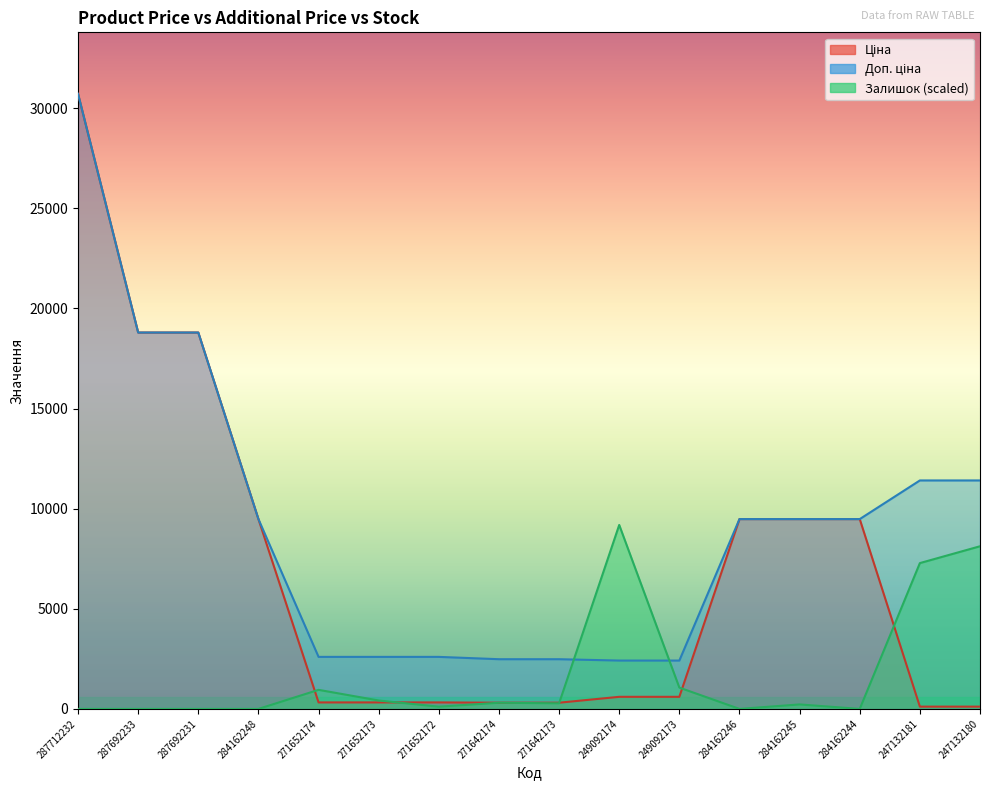

Where is Доп. ціна nearest to the value 16565?

287692233